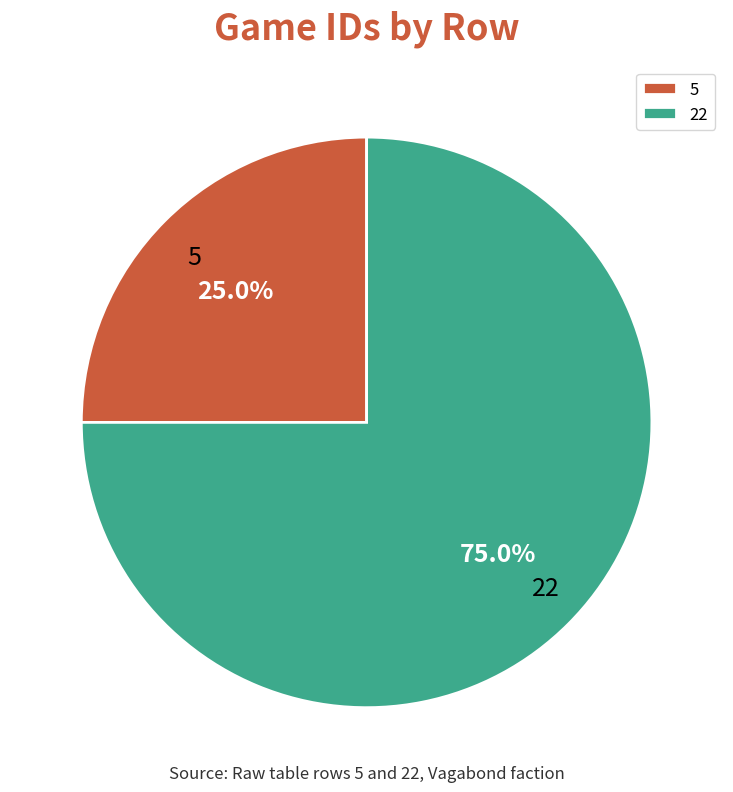

Is the sum of 5 and 22 greater than half?

Yes